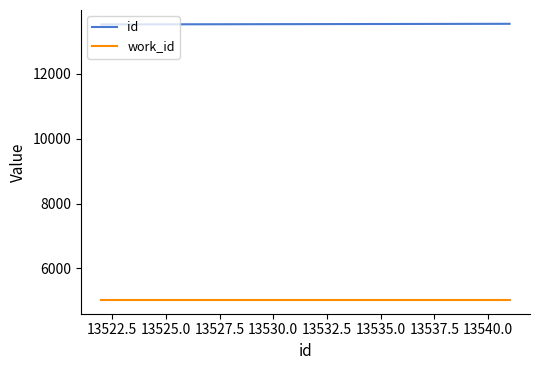

Which series has the largest total across all categories?

id